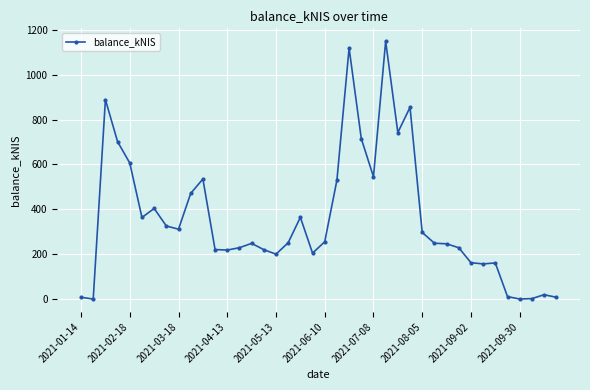

True or false: there are more than 0 points higher than both neighbors.

True